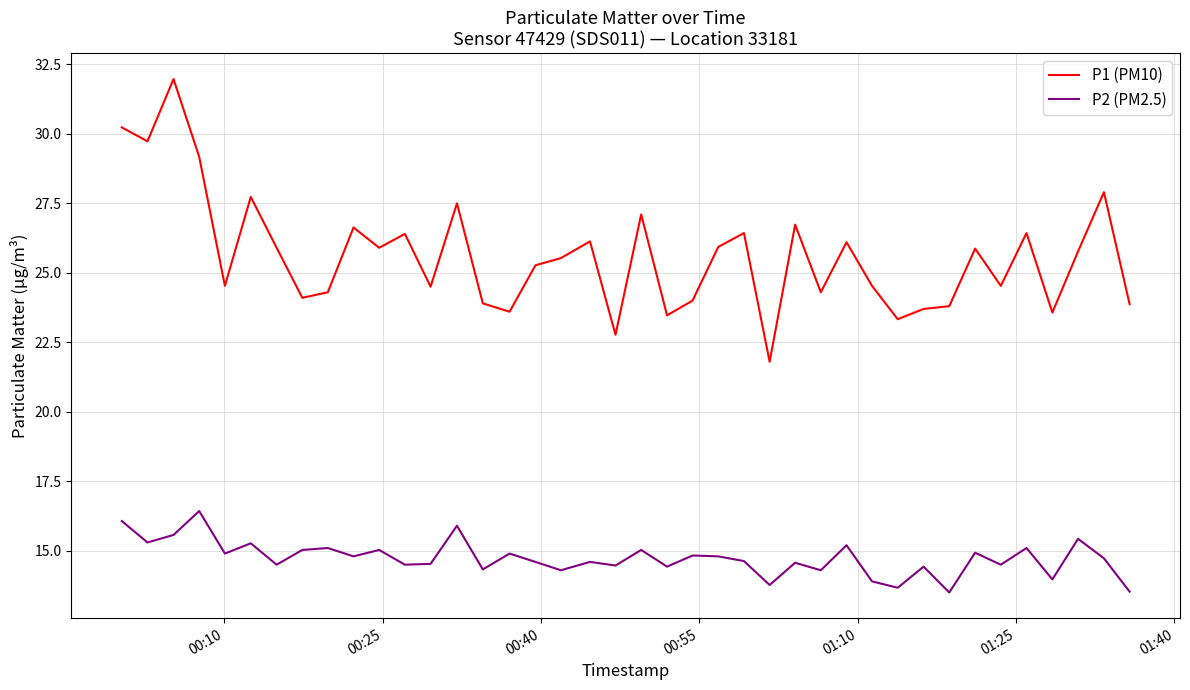

Which series has the largest total across all categories?

P1 (PM10)